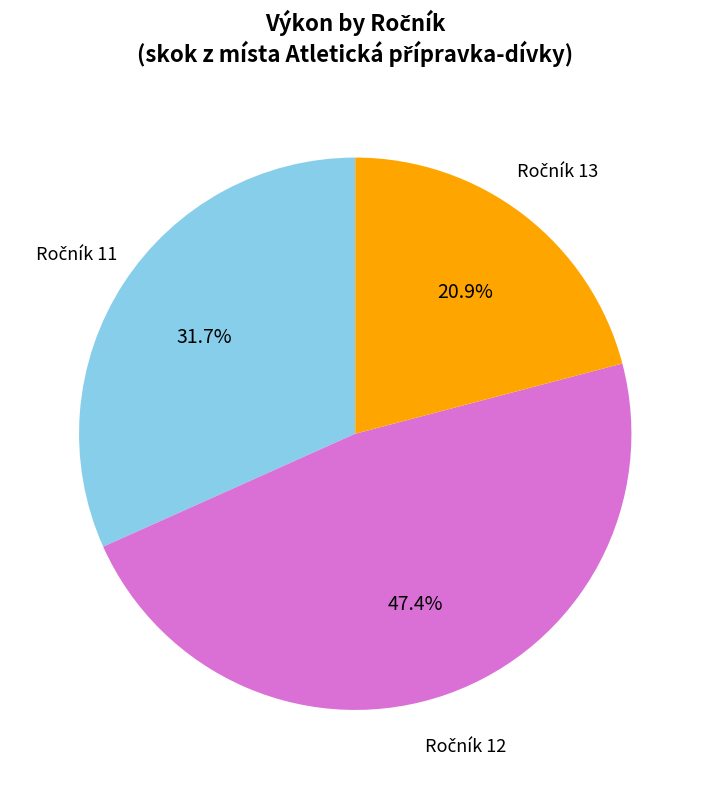

Does any single category account for the majority?

No